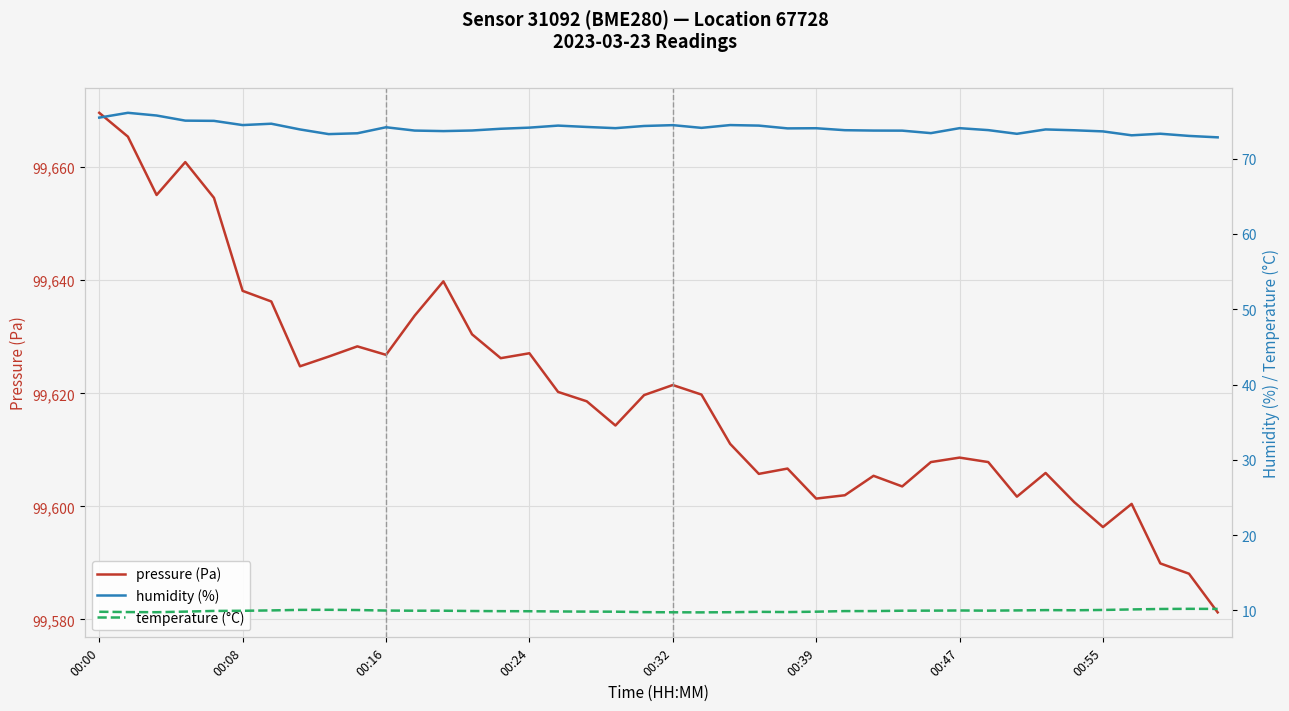

What is the sum of all temperature (°C) values?

397.0